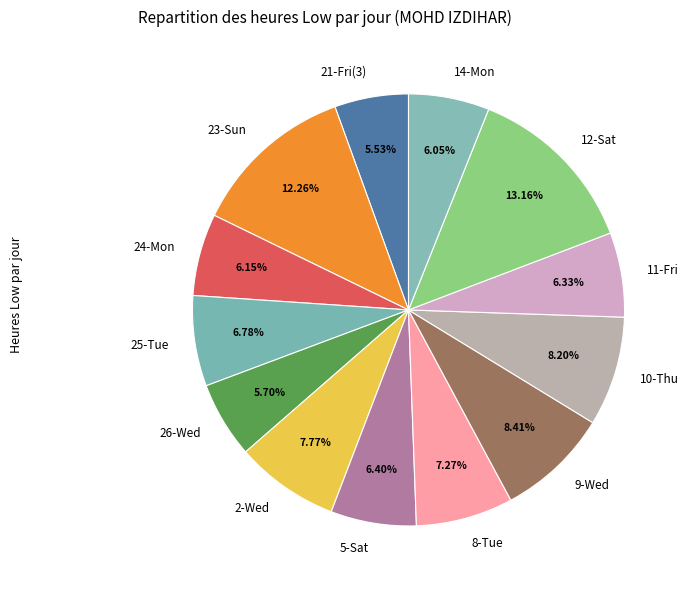

What percentage is NOT represented by 10-Thu?

91.8%